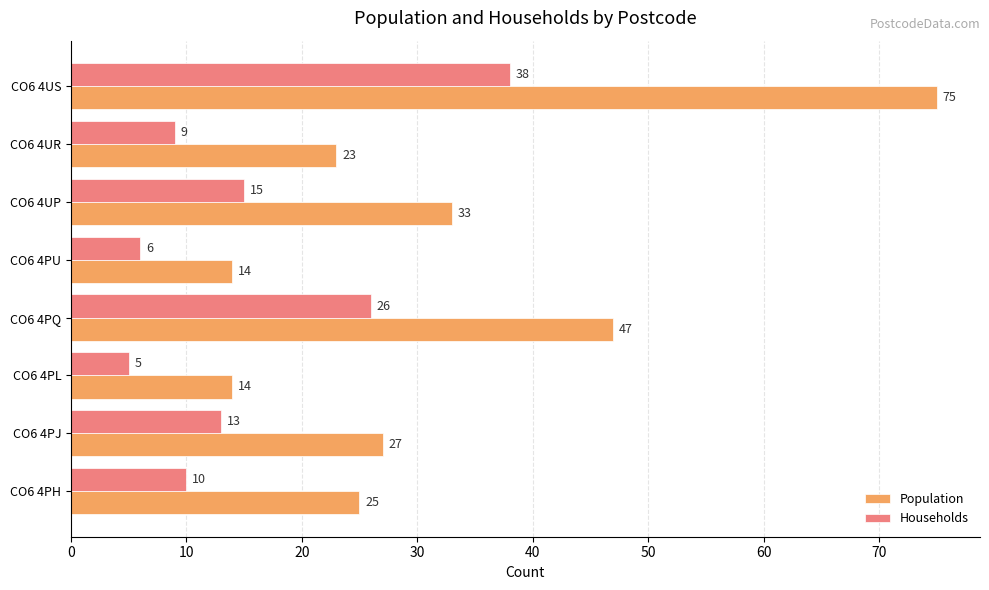

The value of Population at CO6 4PJ is 35. True or false?

False